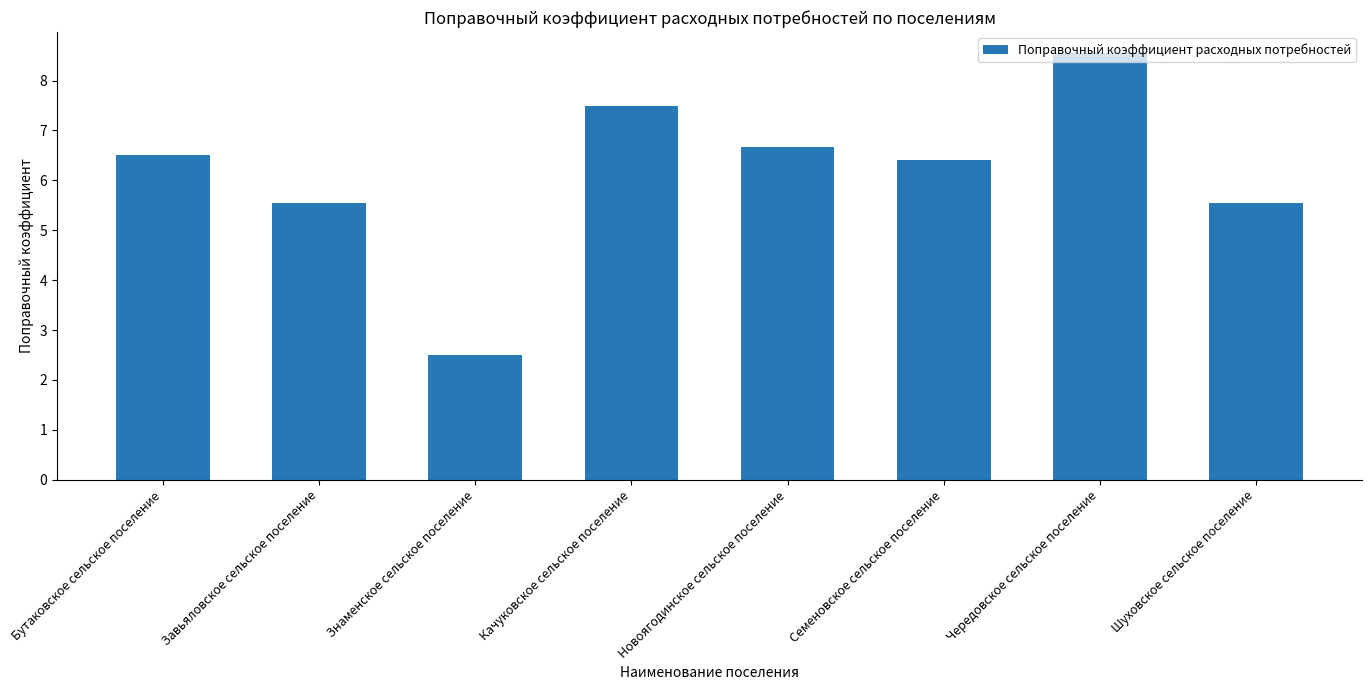

What is the change in value from Завьяловское сельское поселение to Чередовское сельское поселение?

+3.0